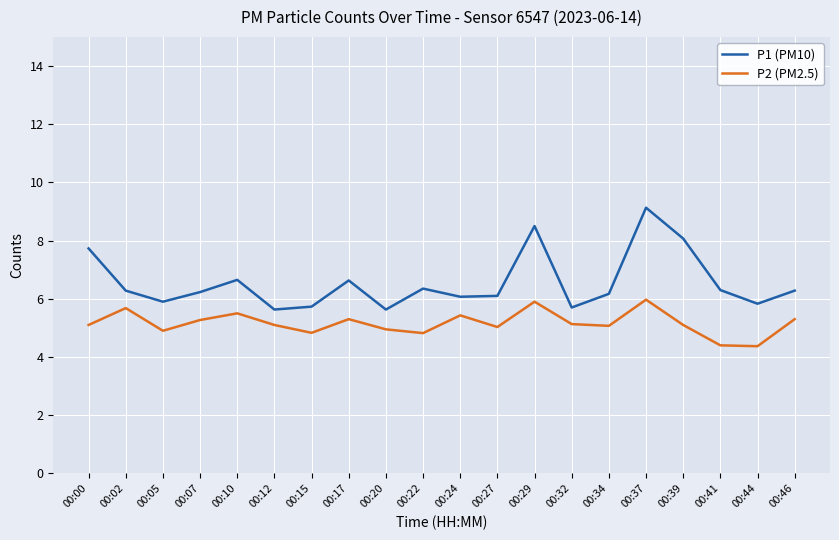

Read the P2 (PM2.5) value at 00:34.

5.1